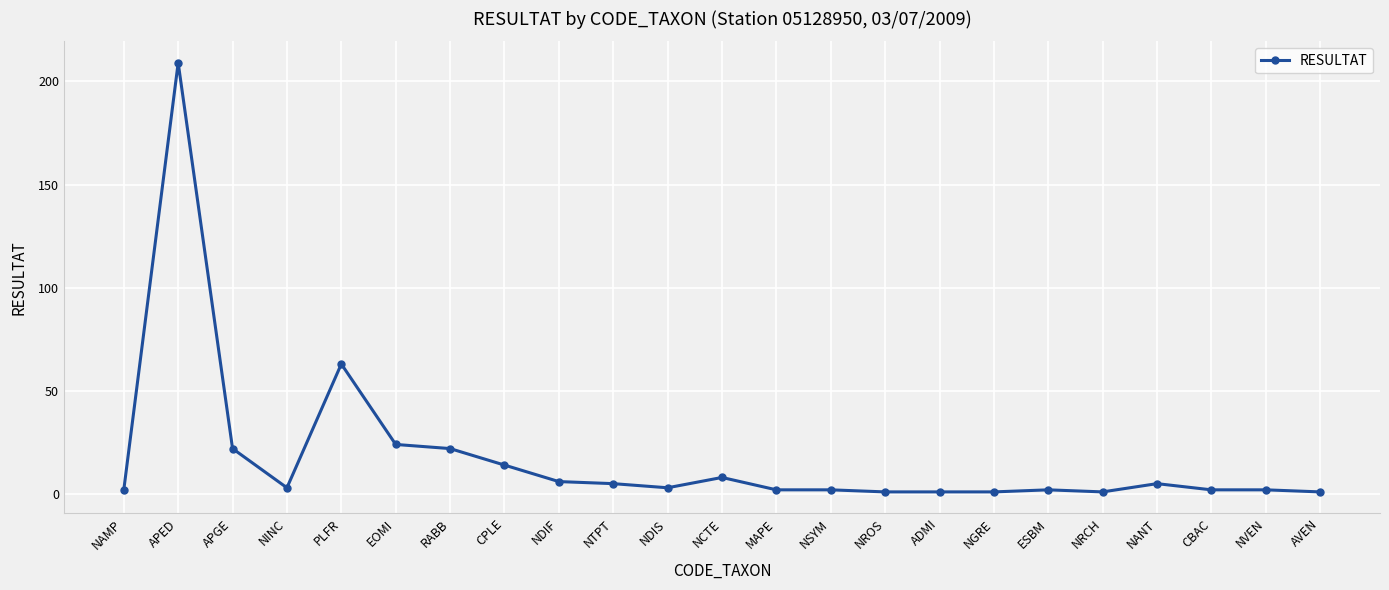

What is the smallest value displayed?

1